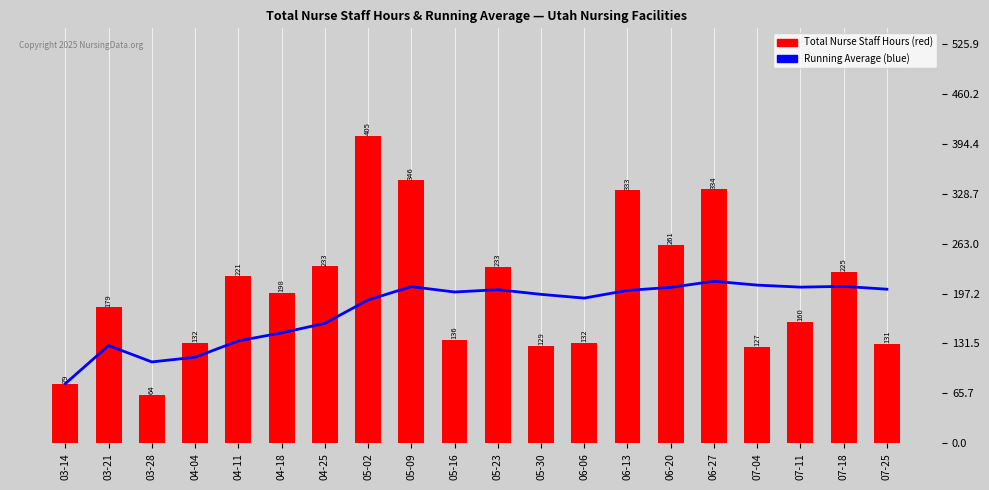

Which series has the largest total across all categories?

Total Nurse Staff Hours